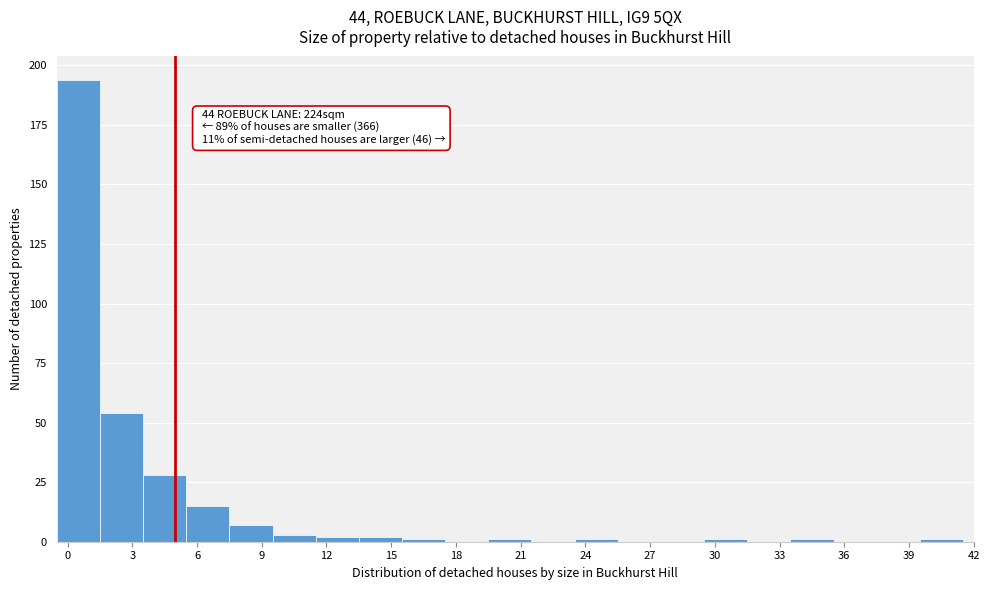

Over which range of the x-axis is the bar tallest?

-0.5 to 1.5